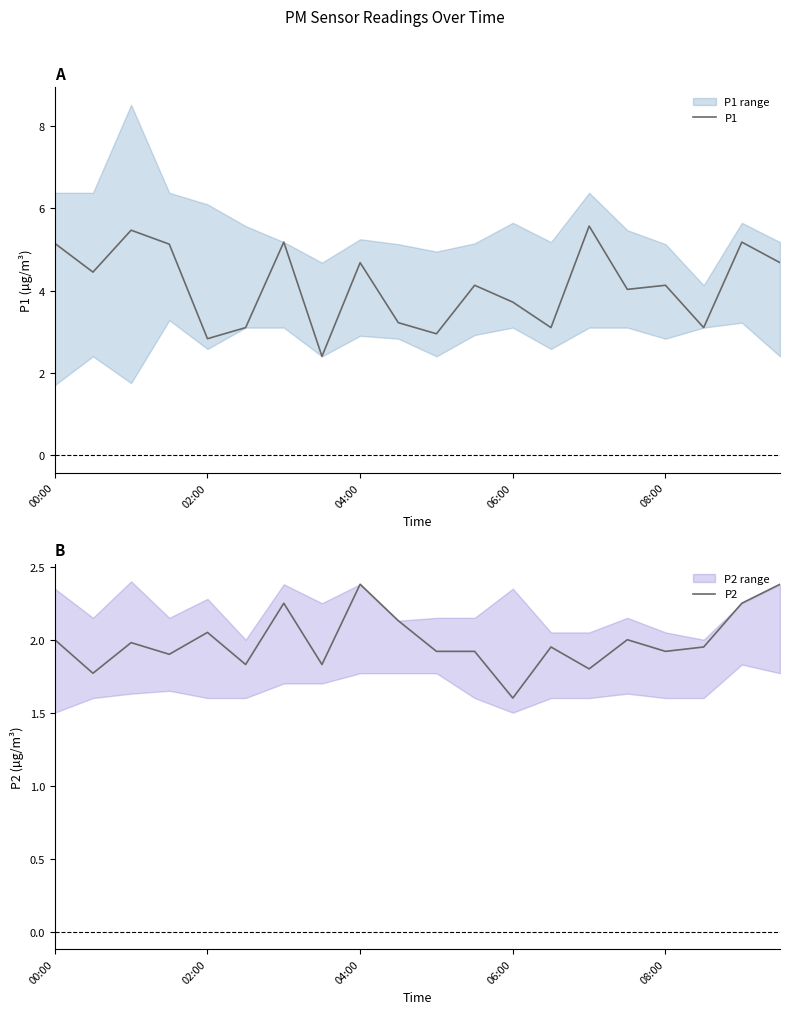

Is it true that P1 equals 4.1 at 08:00?

True